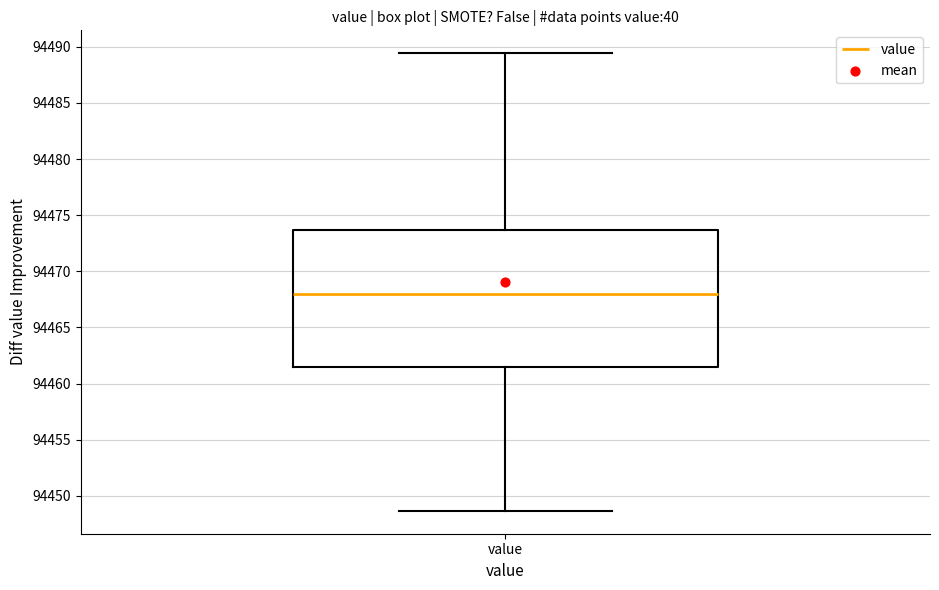

Where does the median line of the box for value sit on the y-axis? The values are not printed on the chart, so give them approximately, as read against the axis.

94468.0